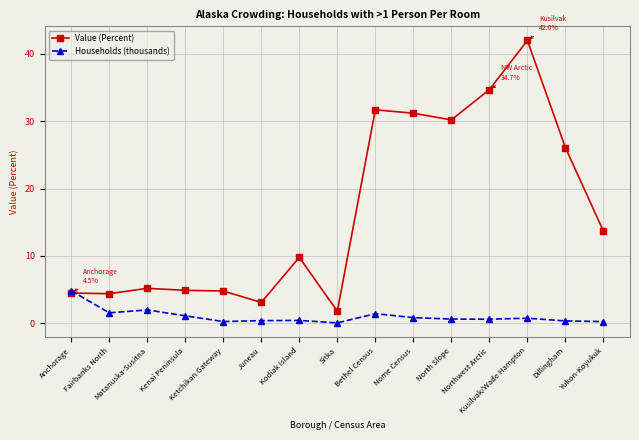

Which series has the largest total across all categories?

Value (Percent)